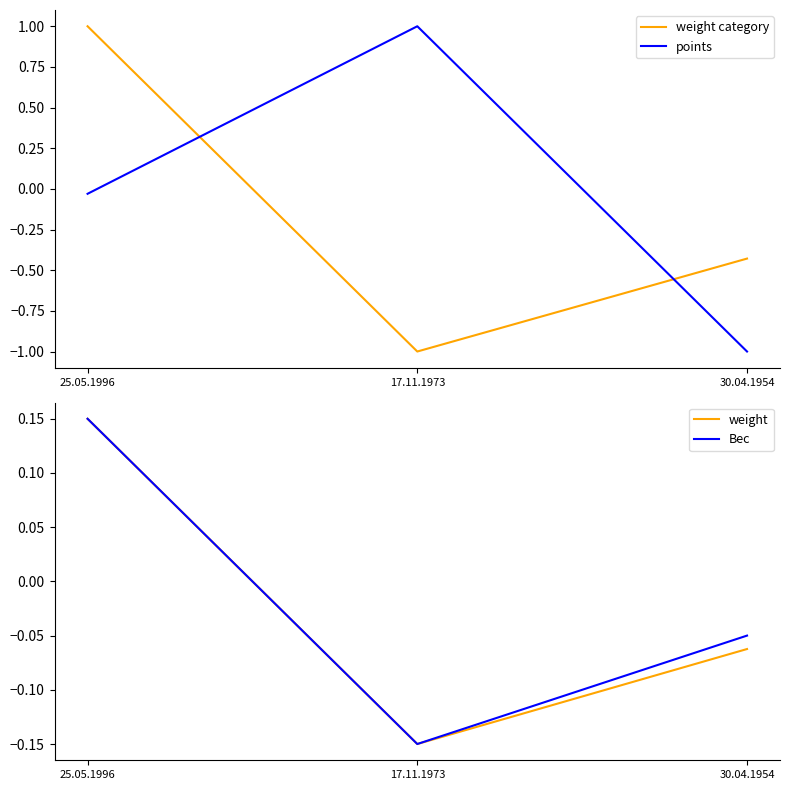

Where does the points series first go above 0?

17.11.1973